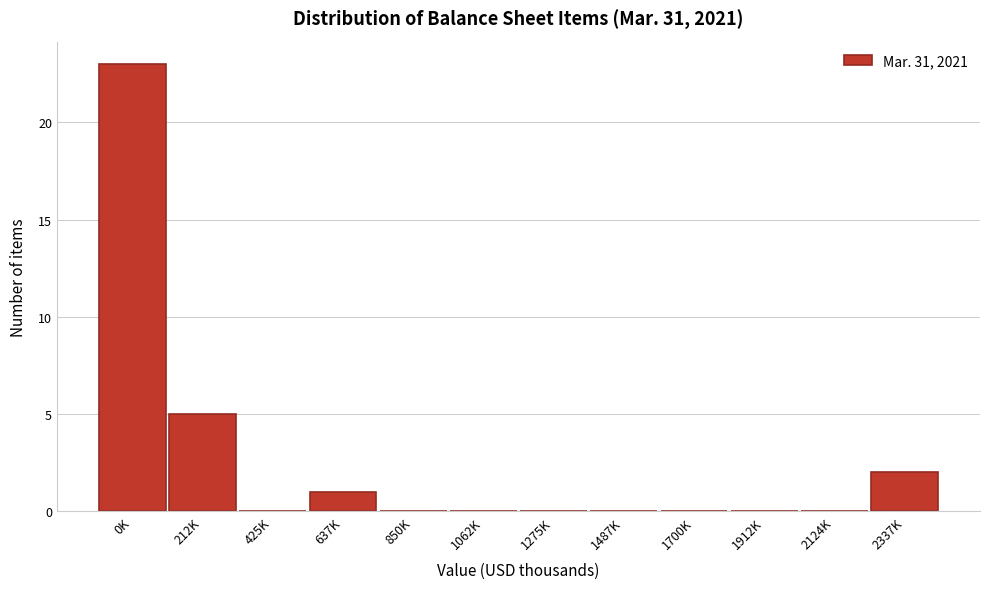

Reading left to right, what are all the values shown in this chart?

0K=23	212K=5	425K=0	637K=1	850K=0	1062K=0	1275K=0	1487K=0	1700K=0	1912K=0	2124K=0	2337K=2